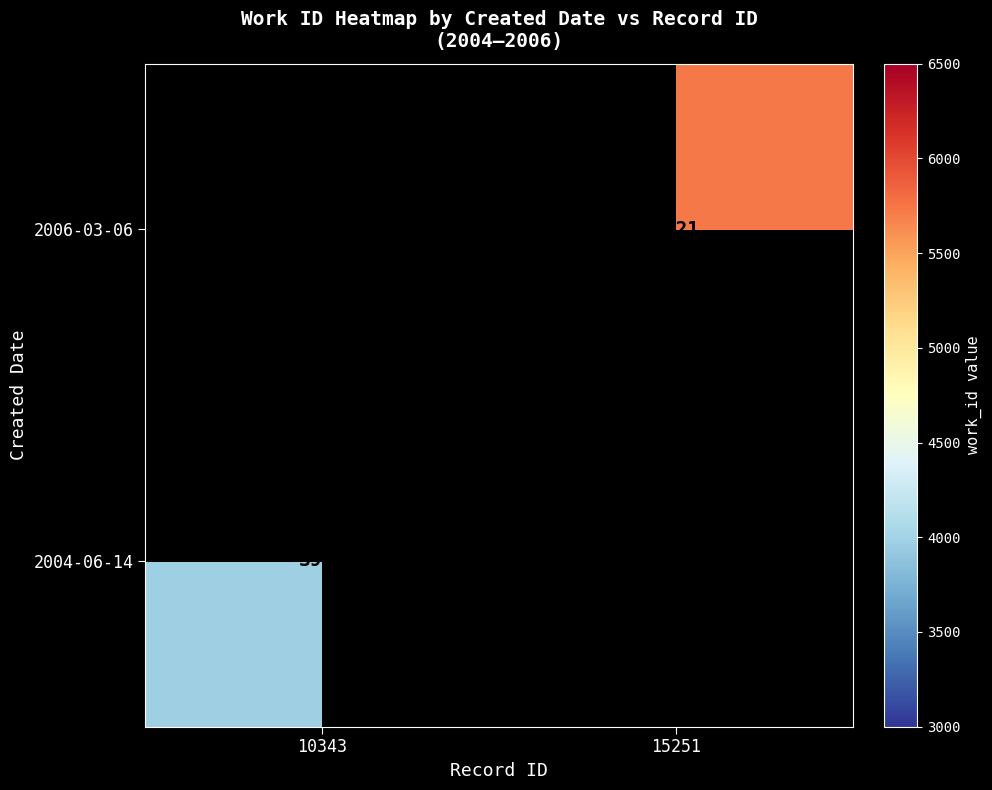

True or false: 2004-06-14 has a value of 5743 at 10343.

False